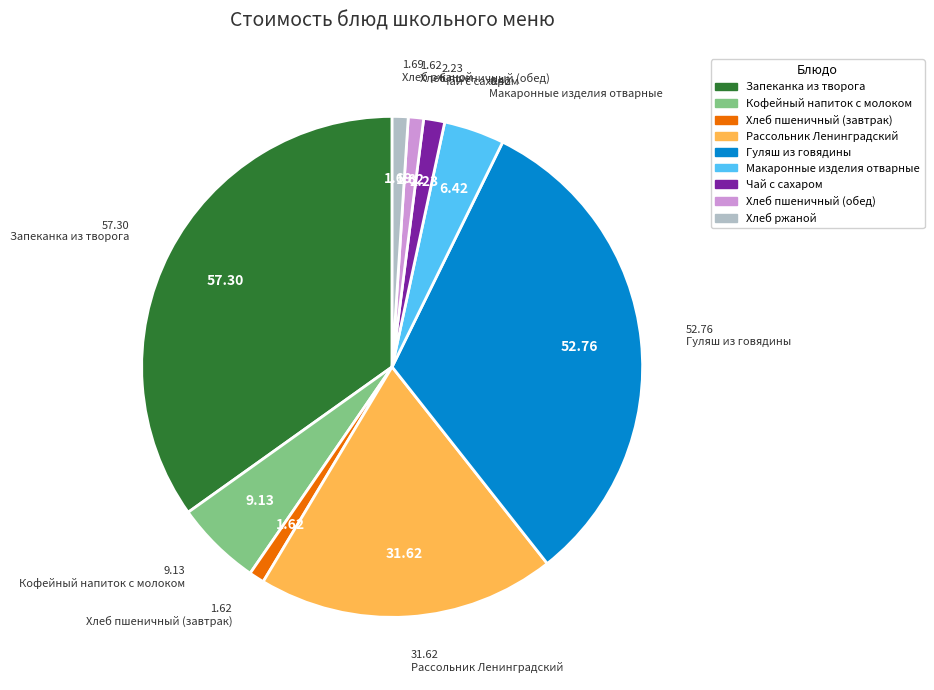

What is the ratio of the value at Запеканка из творога to the value at Хлеб ржаной?

33.9